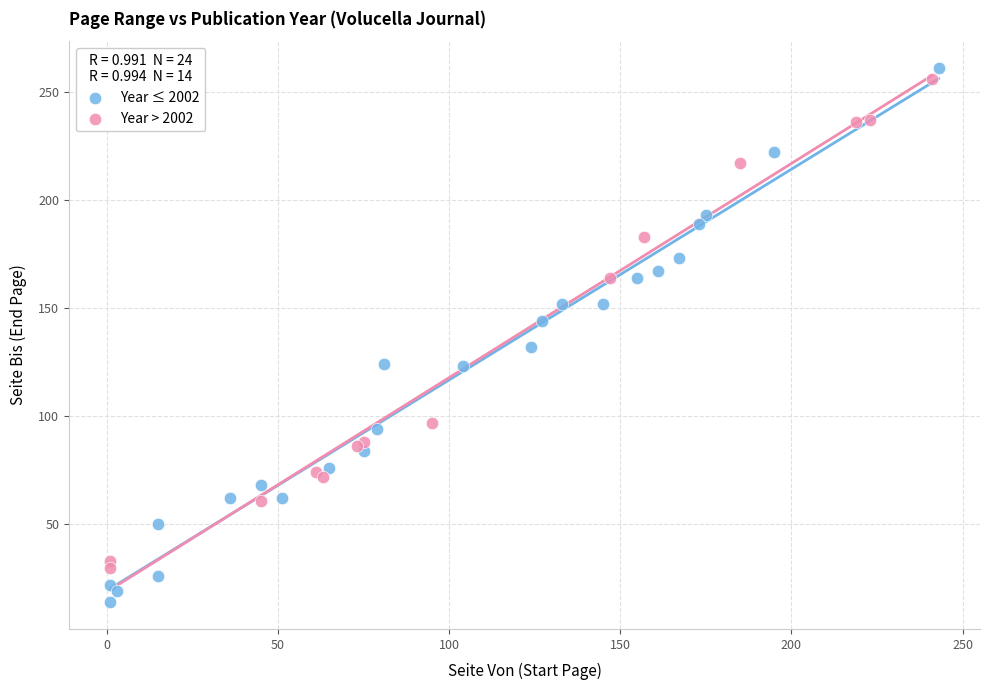

Which series reaches the maximum Y coordinate?

Year ≤ 2002